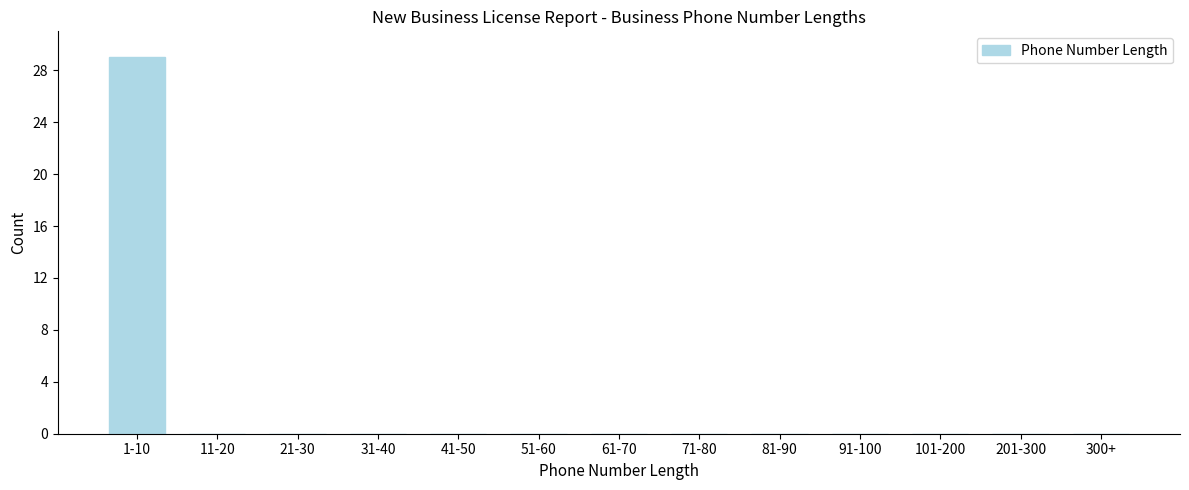

Reading left to right, what are all the values shown in this chart?

1-10=29	11-20=0	21-30=0	31-40=0	41-50=0	51-60=0	61-70=0	71-80=0	81-90=0	91-100=0	101-200=0	201-300=0	300+=0